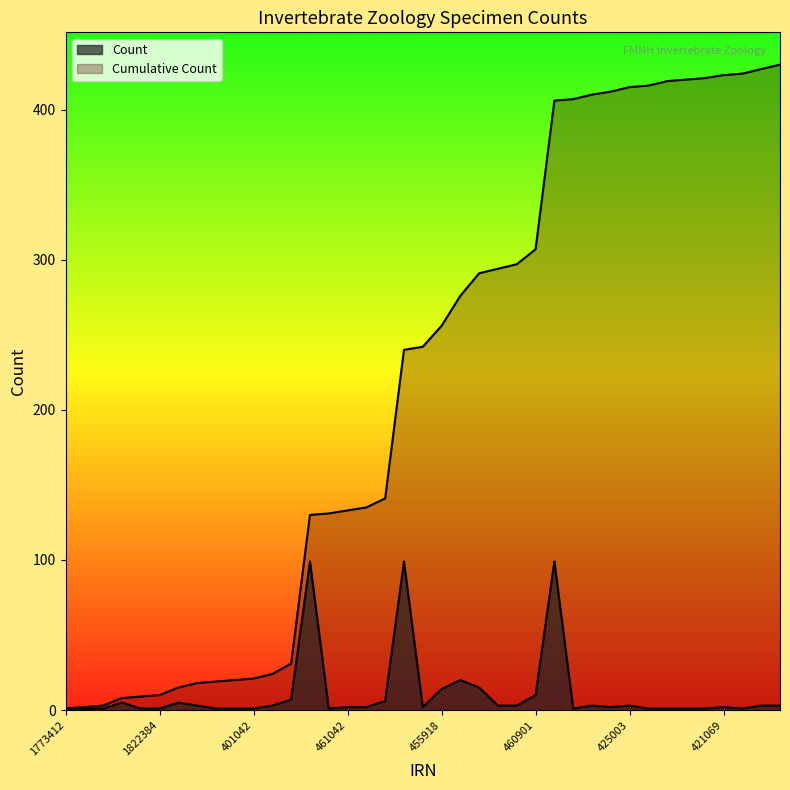

What is the label of the 3rd point from the left?

386882